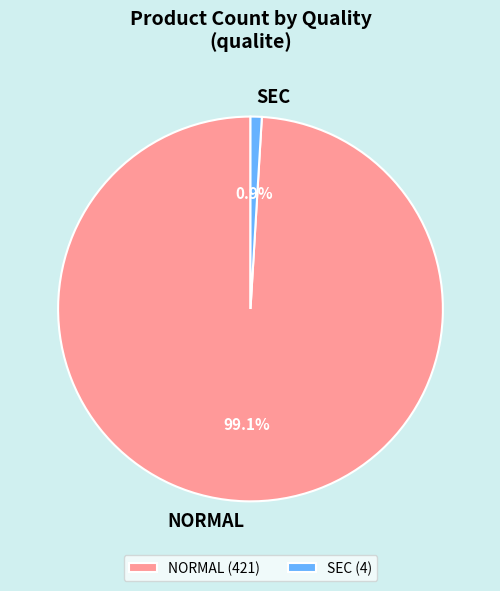

Do SEC and NORMAL together represent more than half of the pie?

Yes